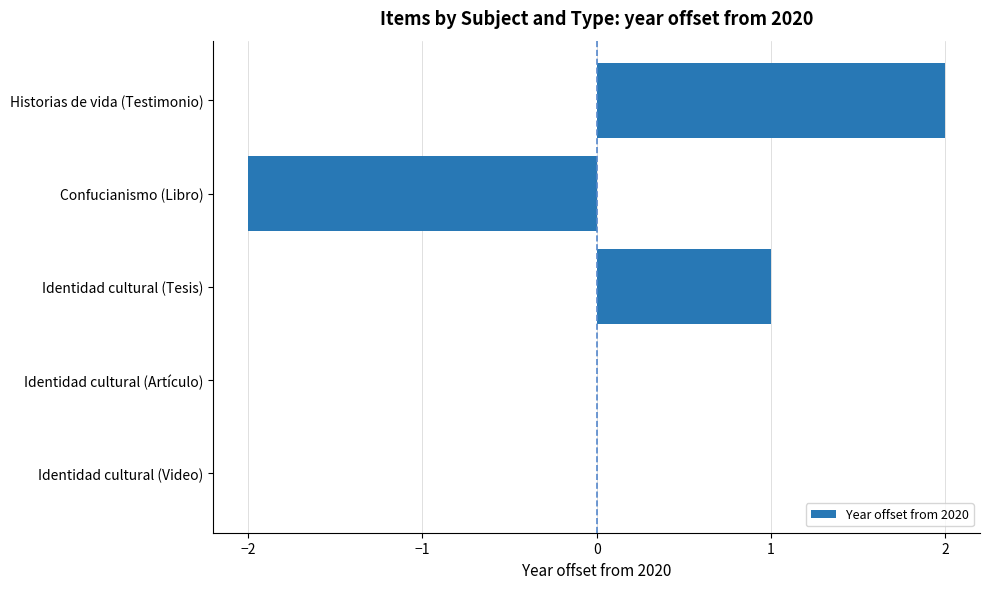

True or false: the data shows -2 at Confucianismo (Libro).

True